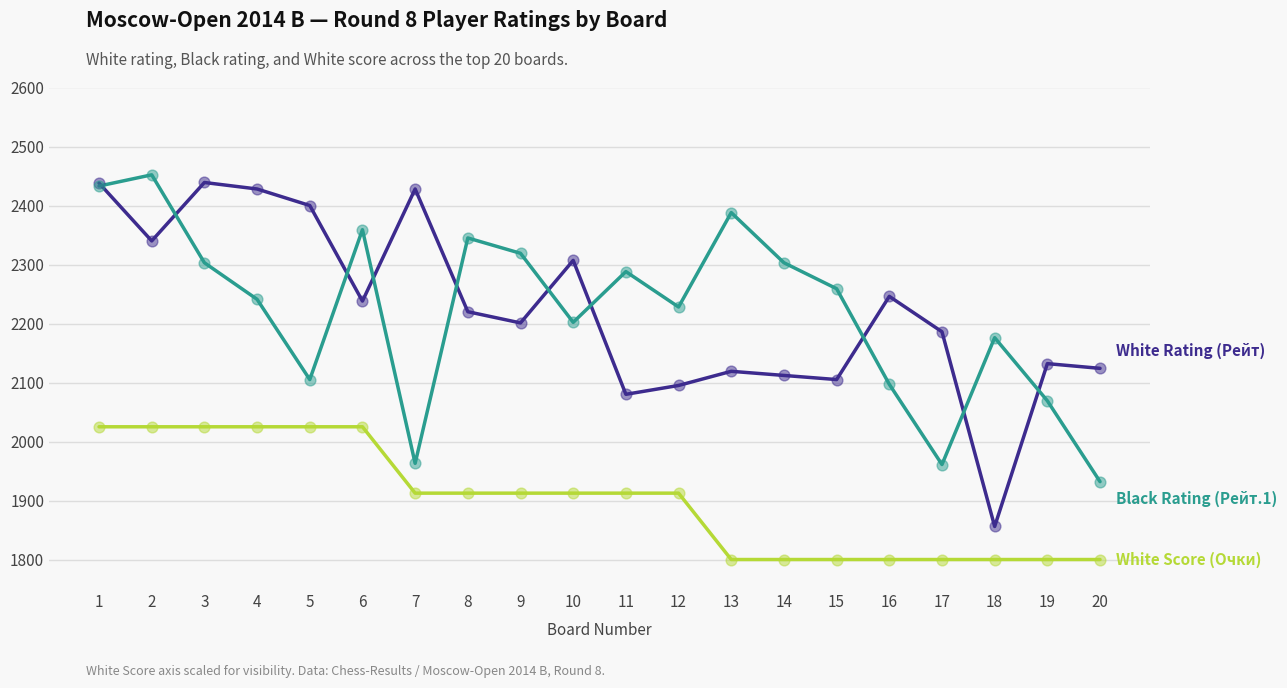

What is the spread (max minus min) of values at 8?

432.5